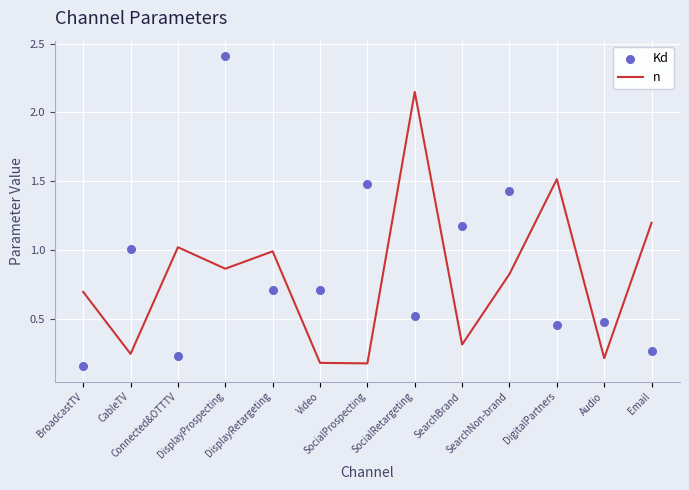

What are all the series names shown in the legend?

n, Kd